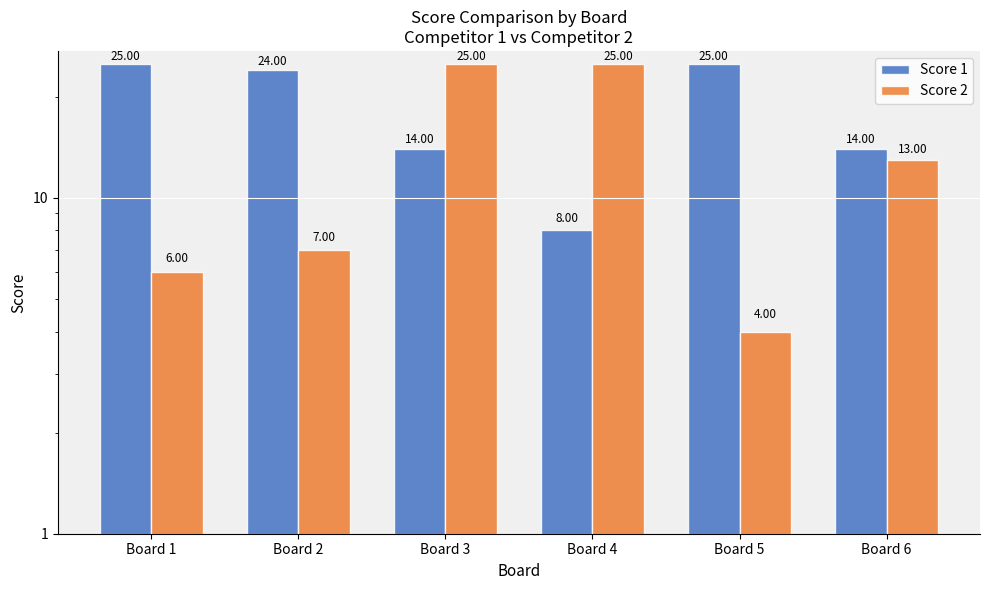

Rank the series by their maximum value, from lowest to highest.

Score 1, Score 2